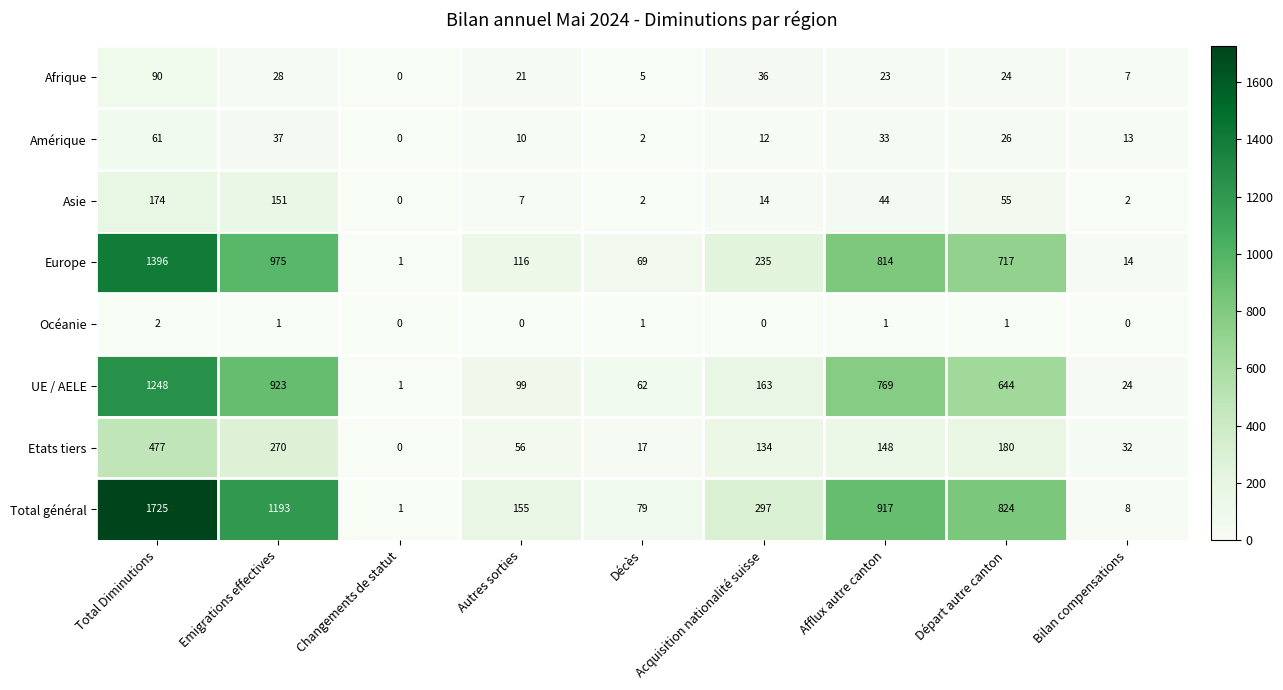

How many data points does each series have?

9